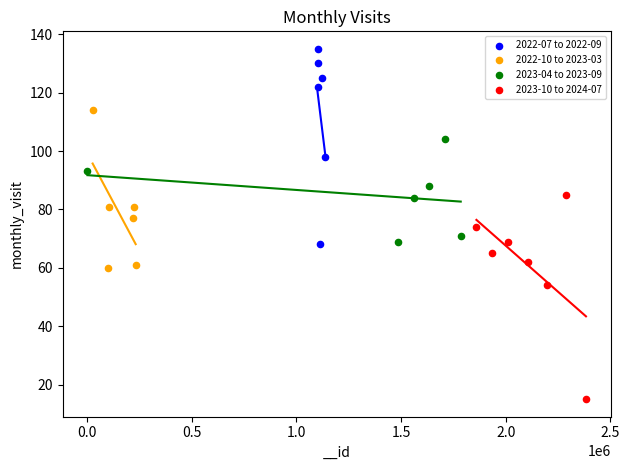

Which series contains the highest Y value?

2022-07 to 2022-09